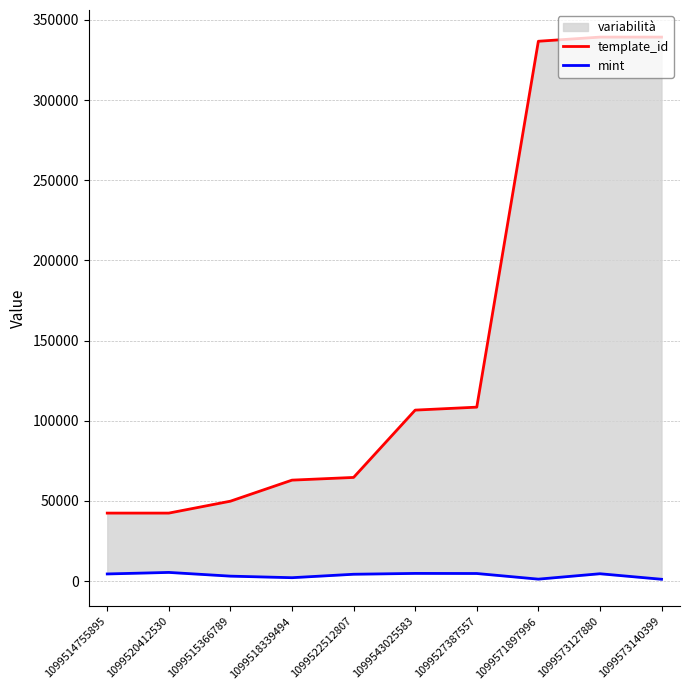

List the labels in order of mint value, largest first.

1099520412530, 1099543025583, 1099527387557, 1099573127880, 1099514755895, 1099522512807, 1099515366789, 1099518339494, 1099571897996, 1099573140399